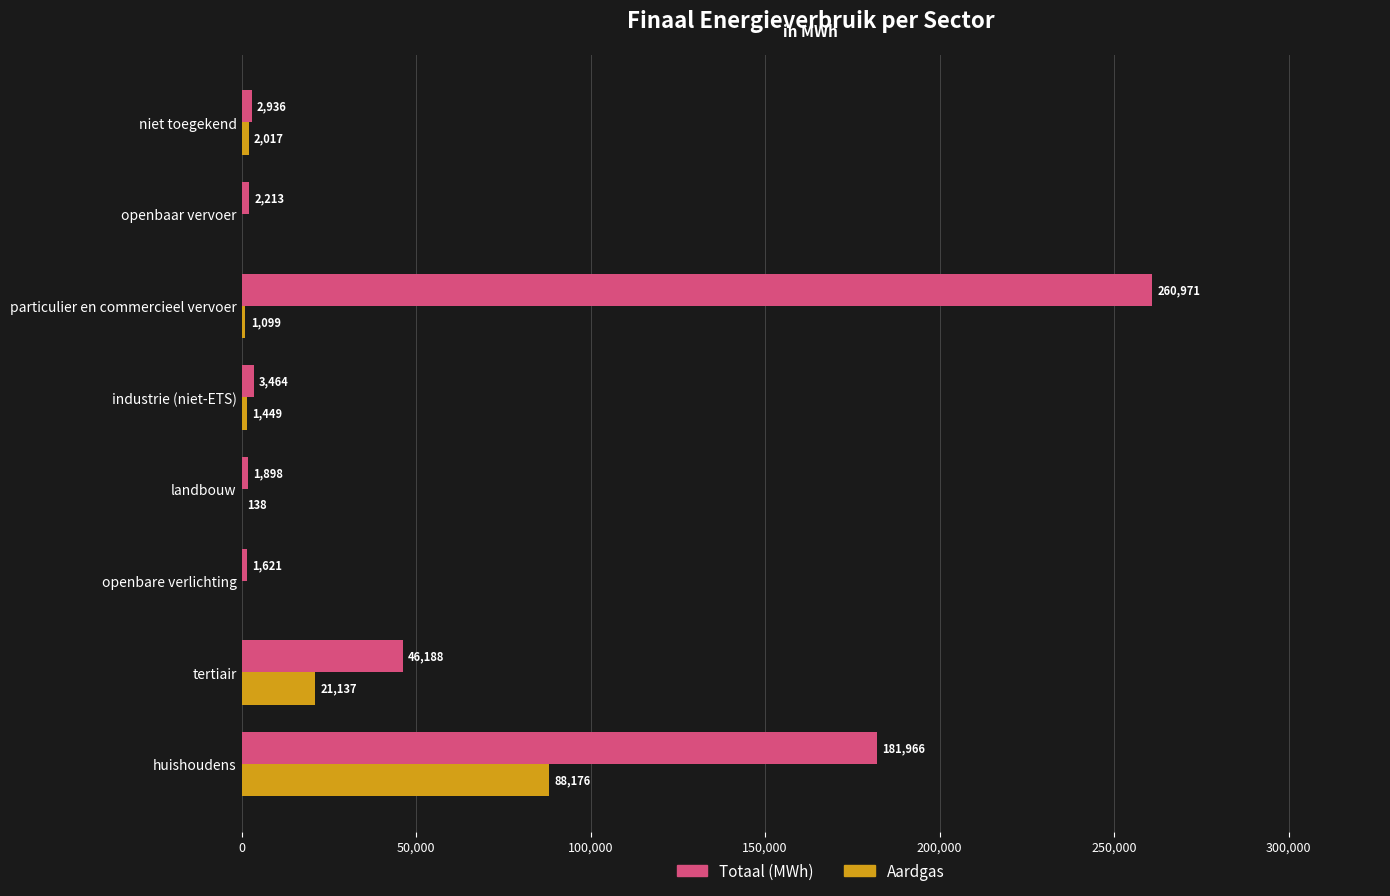

Is it true that Aardgas equals -58109.3 at openbare verlichting?

False